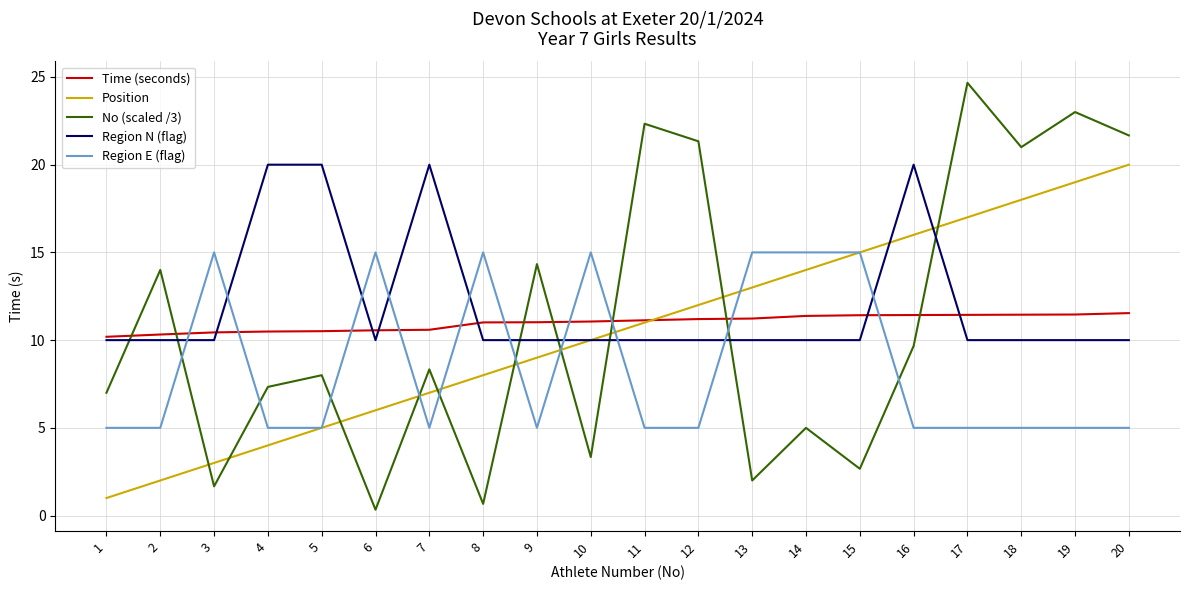

What is the minimum value shown in the chart?

0.3